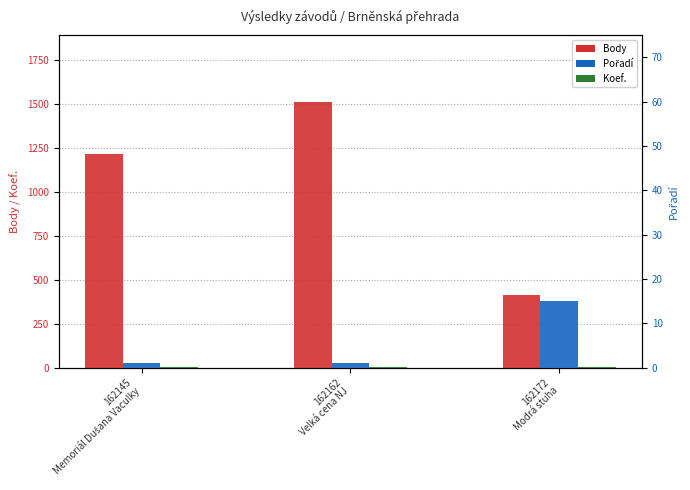

Which series changed the most between 162145
Memoriál Dušana Vaculky and 162172
Modrá stuha?

Body